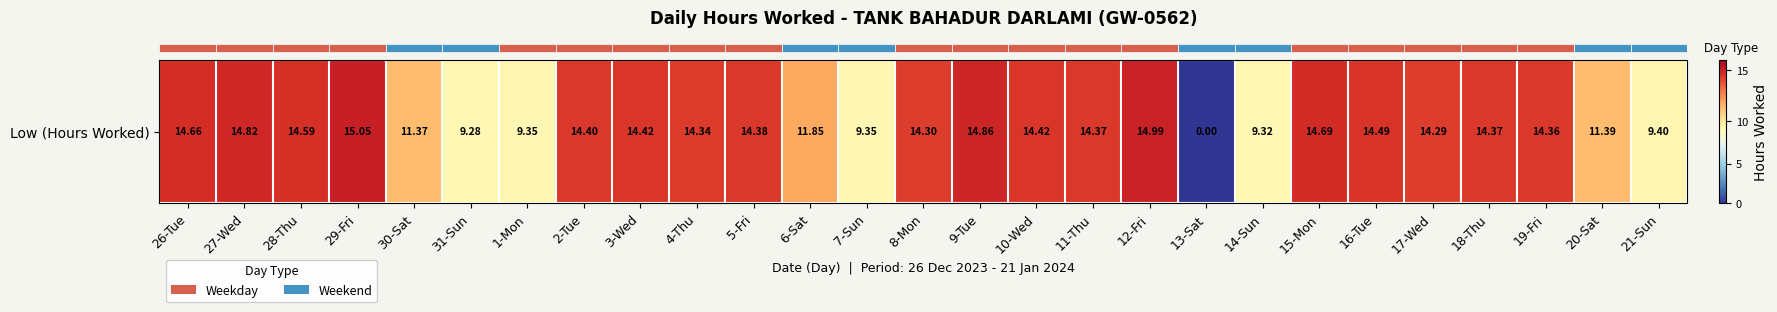

The value at 18-Thu is 14.4. True or false?

True